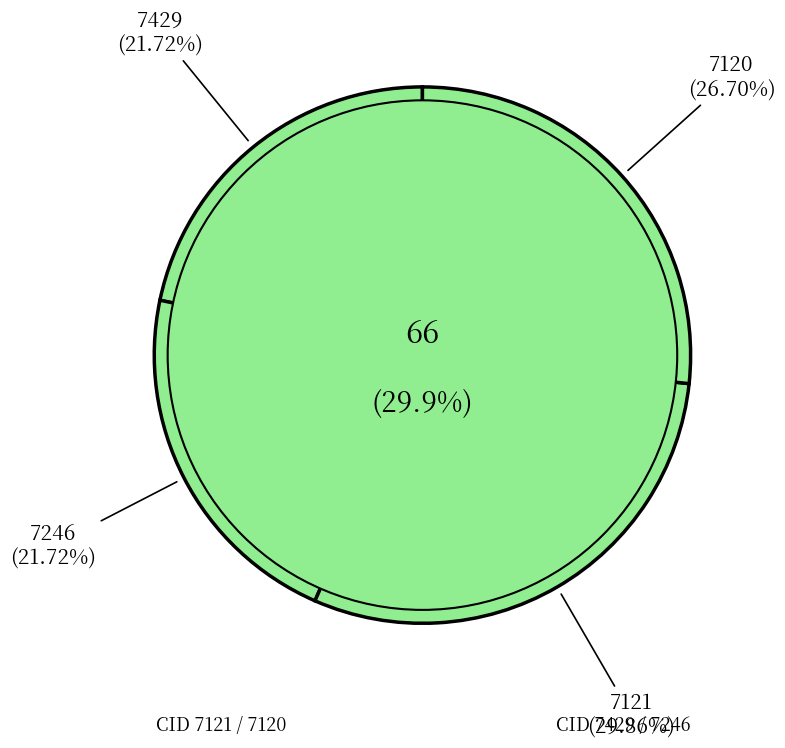

Does 7120 account for over 50% of the chart?

No